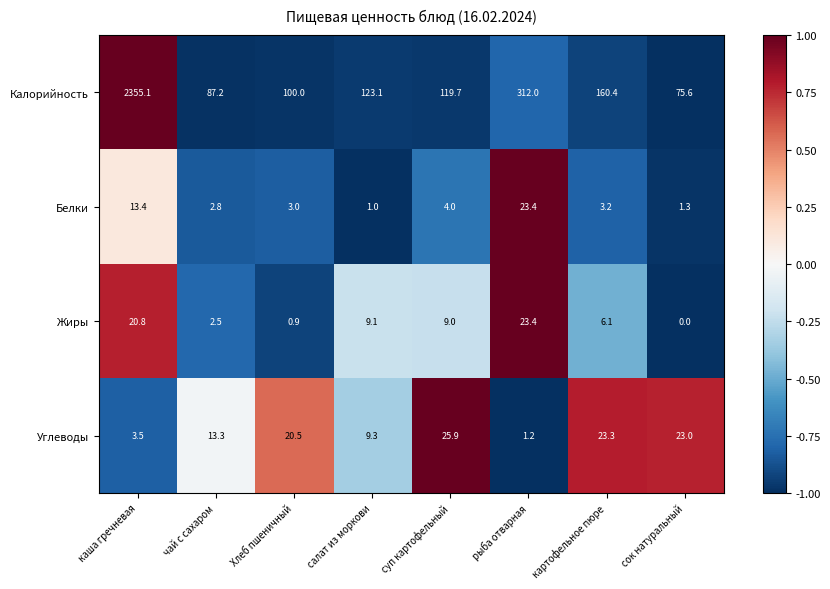

What is the average value of the Белки series?

6.5